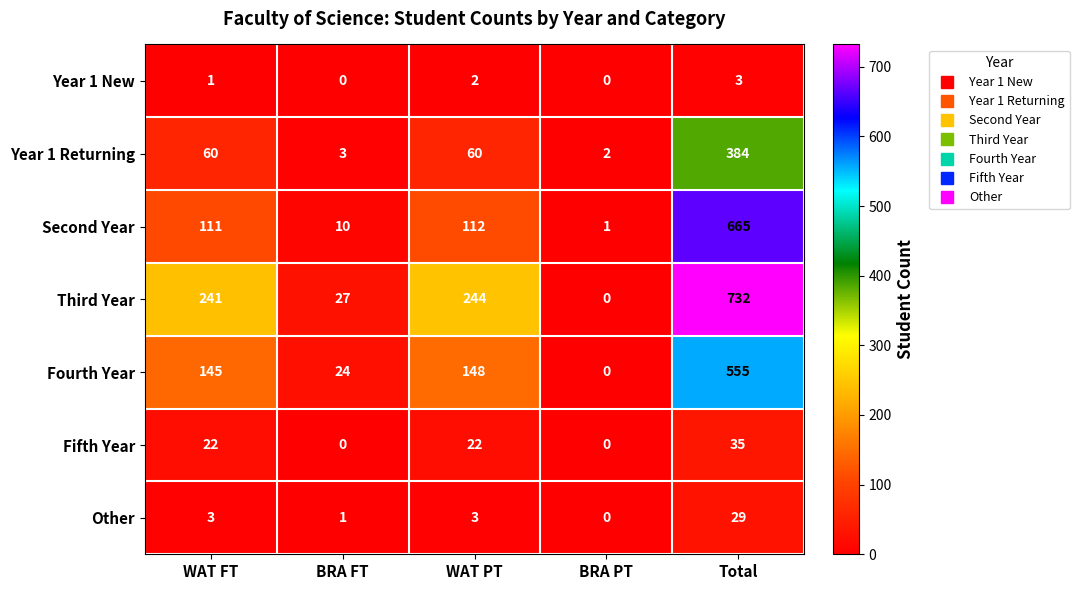

How many series are shown in this chart?

7